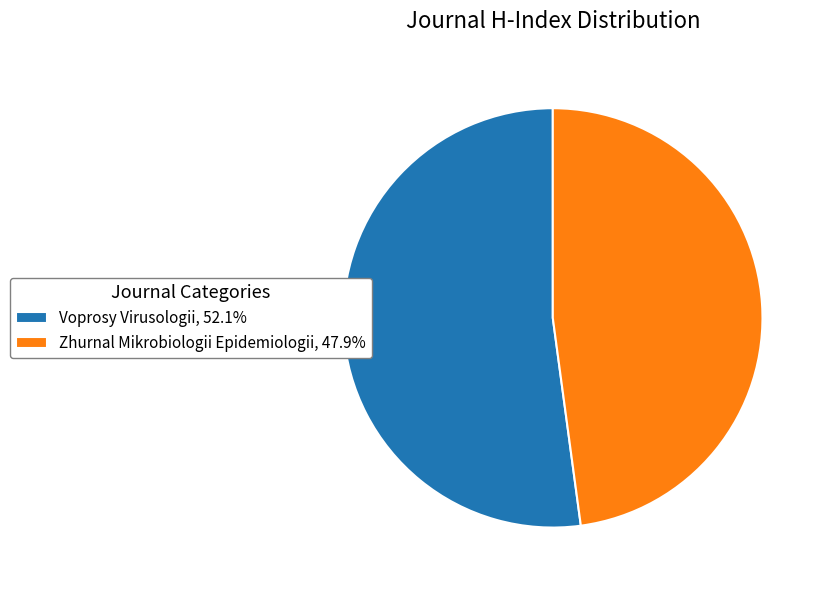

Which category has the biggest portion of the pie?

Voprosy Virusologii